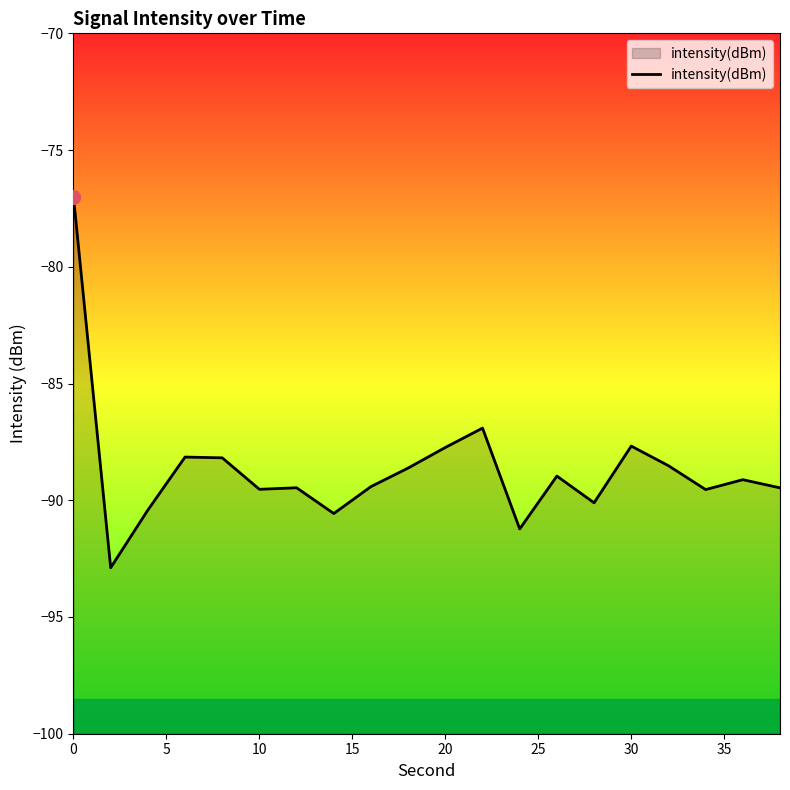

What is the difference between the maximum and minimum values?

15.9